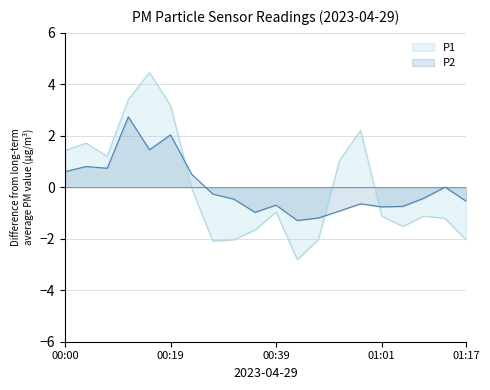

The P1 series shows -1.8 at 01:12. True or false?

False